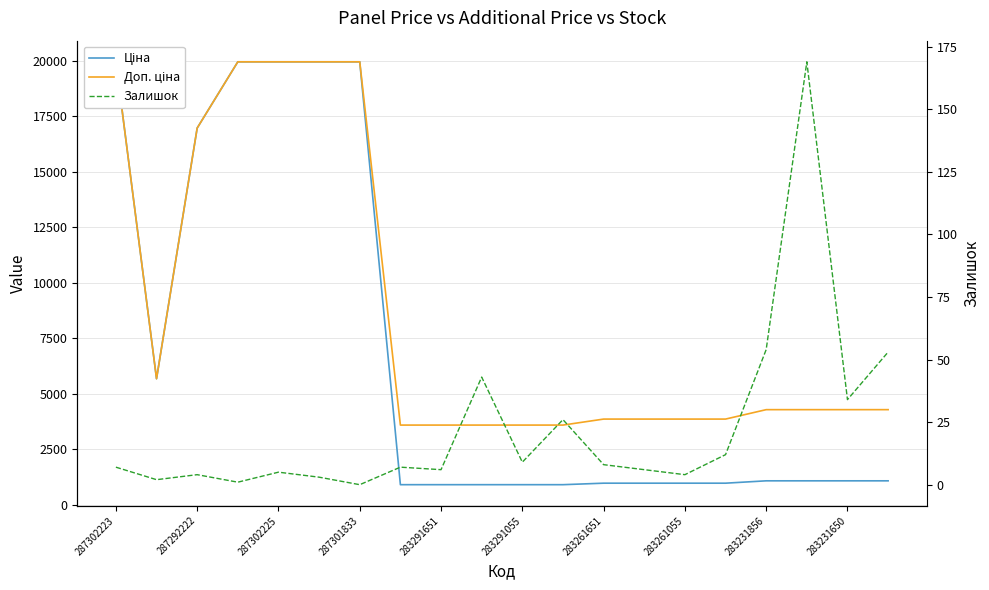

Reading right to left, list all the values displayed in this chart.

Ціна: 1069.8	1069.8	1069.8	1069.8	963.5	963.5	963.5	963.5	895.9	895.9	895.9	895.9	895.9	19964.2	19964.2	19964.2	19964.2	16976.3	5673.8	19964.2
Доп. ціна: 4279.1	4279.1	4279.1	4279.1	3854.0	3854.0	3854.0	3854.0	3583.6	3583.6	3583.6	3583.6	3583.6	19964.2	19964.2	19964.2	19964.2	16976.3	5673.8	19964.2
Залишок: 53.0	34.0	169.0	54.0	12.0	4.0	6.0	8.0	26.0	9.0	43.0	6.0	7.0	0.0	3.0	5.0	1.0	4.0	2.0	7.0